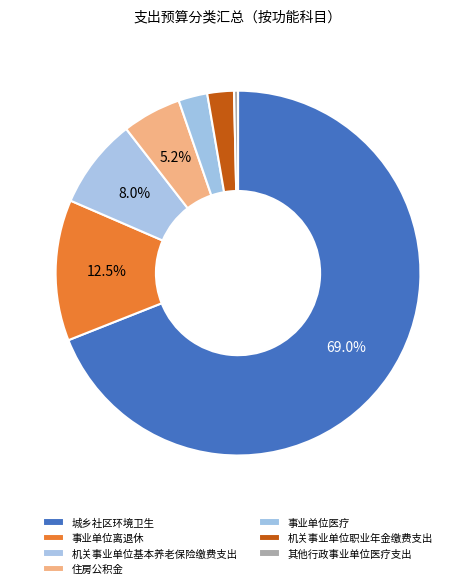

Does any single category account for the majority?

Yes